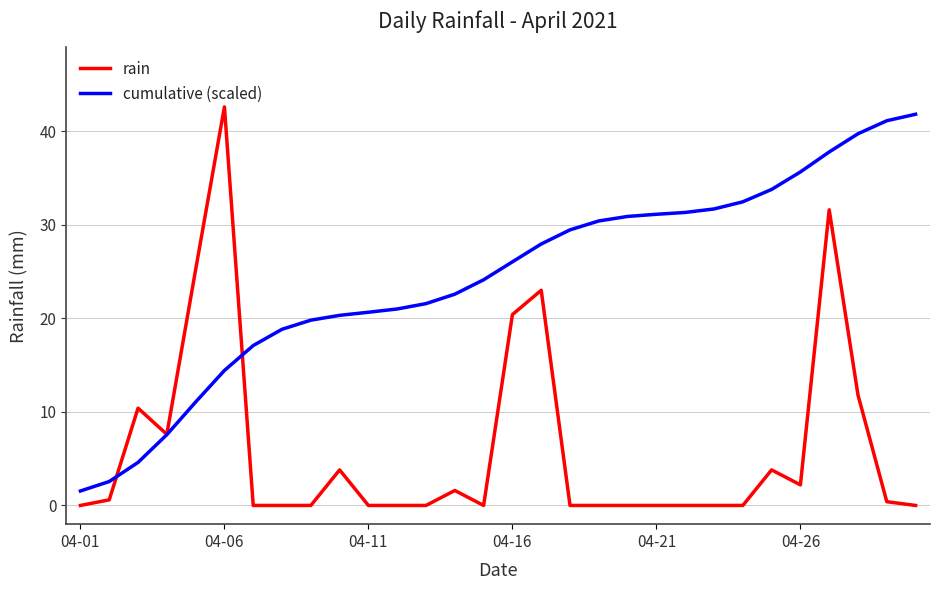

What is the sum of all cumulative (scaled) values?

728.9